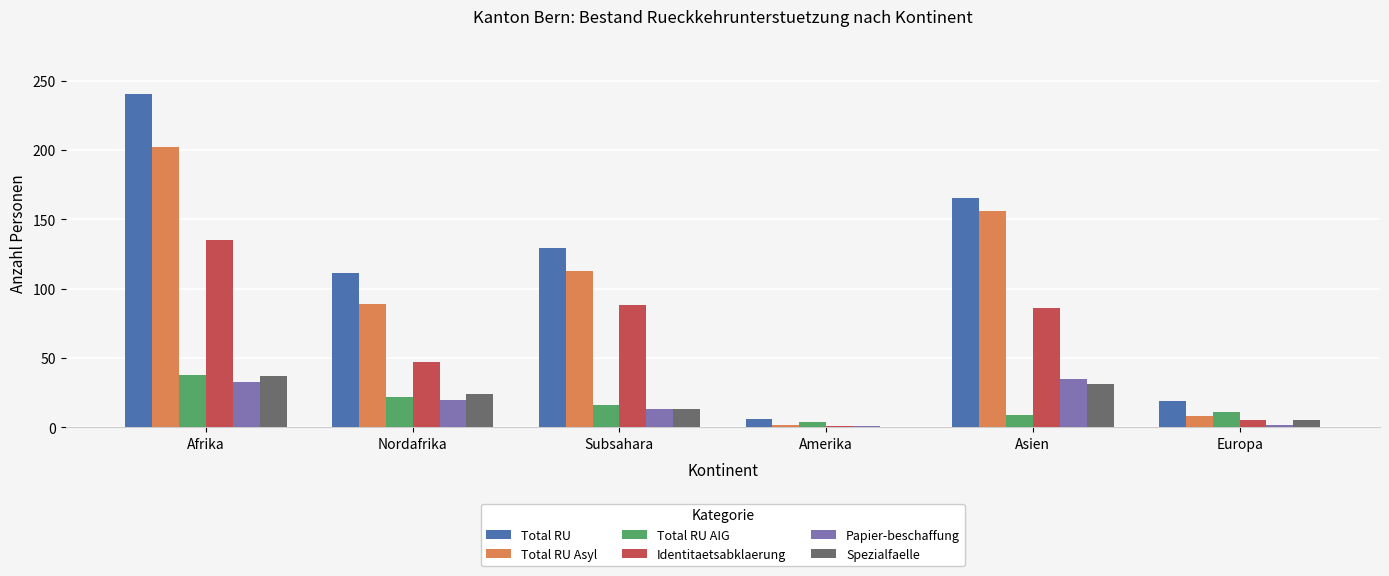

Between Subsahara and Asien, which series saw the biggest shift?

Total RU Asyl